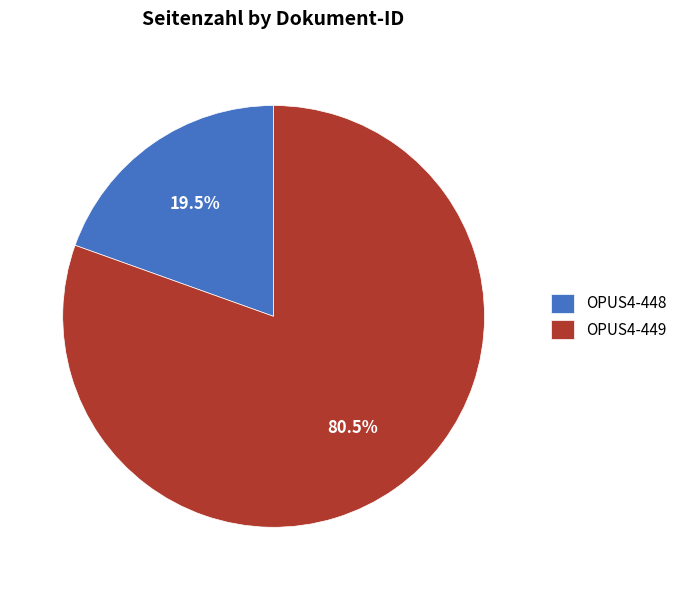

What is the majority slice?

OPUS4-449